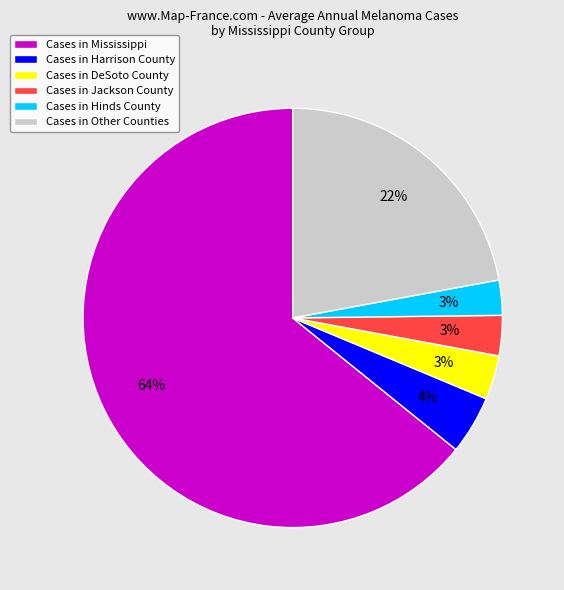

Which has a higher value, Cases in Hinds County or Cases in Harrison County?

Cases in Harrison County